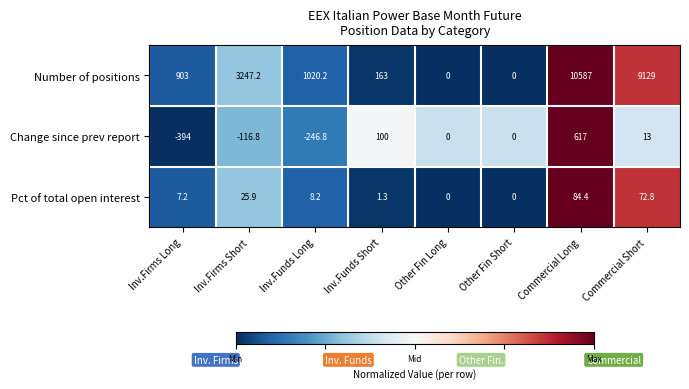

Reading right to left, extract all data points from this chart.

Number of positions: Commercial Short=9129.0	Commercial Long=10587.0	Other Fin Short=0.0	Other Fin Long=0.0	Inv.Funds Short=163.0	Inv.Funds Long=1020.2	Inv.Firms Short=3247.2	Inv.Firms Long=903.0
Change since prev report: Commercial Short=13.0	Commercial Long=617.0	Other Fin Short=0.0	Other Fin Long=0.0	Inv.Funds Short=100.0	Inv.Funds Long=-246.8	Inv.Firms Short=-116.8	Inv.Firms Long=-394.0
Pct of total open interest: Commercial Short=72.8	Commercial Long=84.4	Other Fin Short=0.0	Other Fin Long=0.0	Inv.Funds Short=1.3	Inv.Funds Long=8.2	Inv.Firms Short=25.9	Inv.Firms Long=7.2